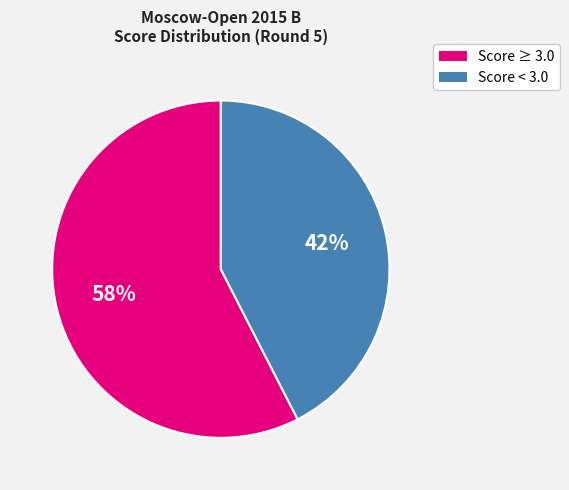

Does any single category account for the majority?

Yes